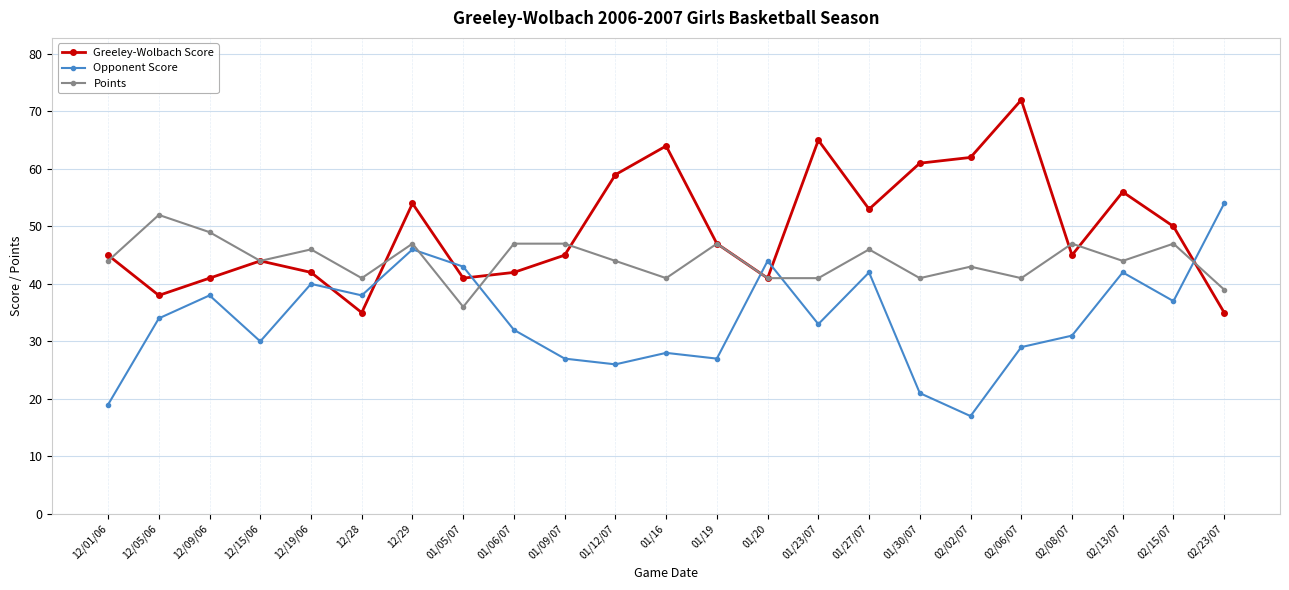

What is the label of the 7th point from the left?

12/29